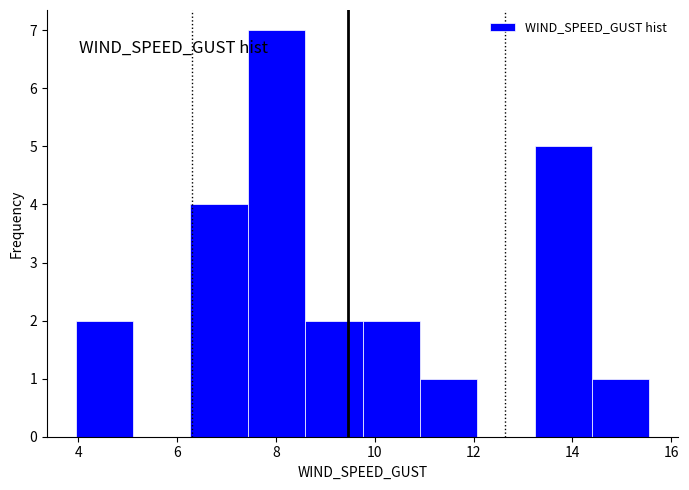

Over which range of the x-axis is the bar tallest?

7.4 to 8.6